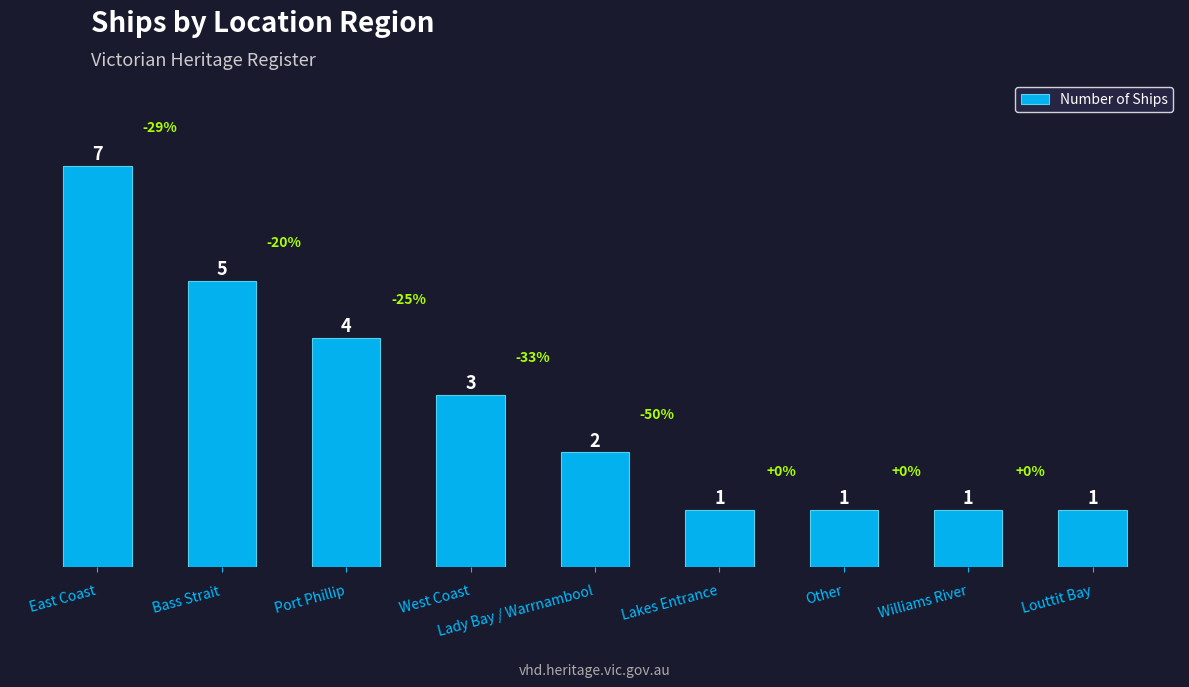

What value does the data have at Lakes Entrance?

1